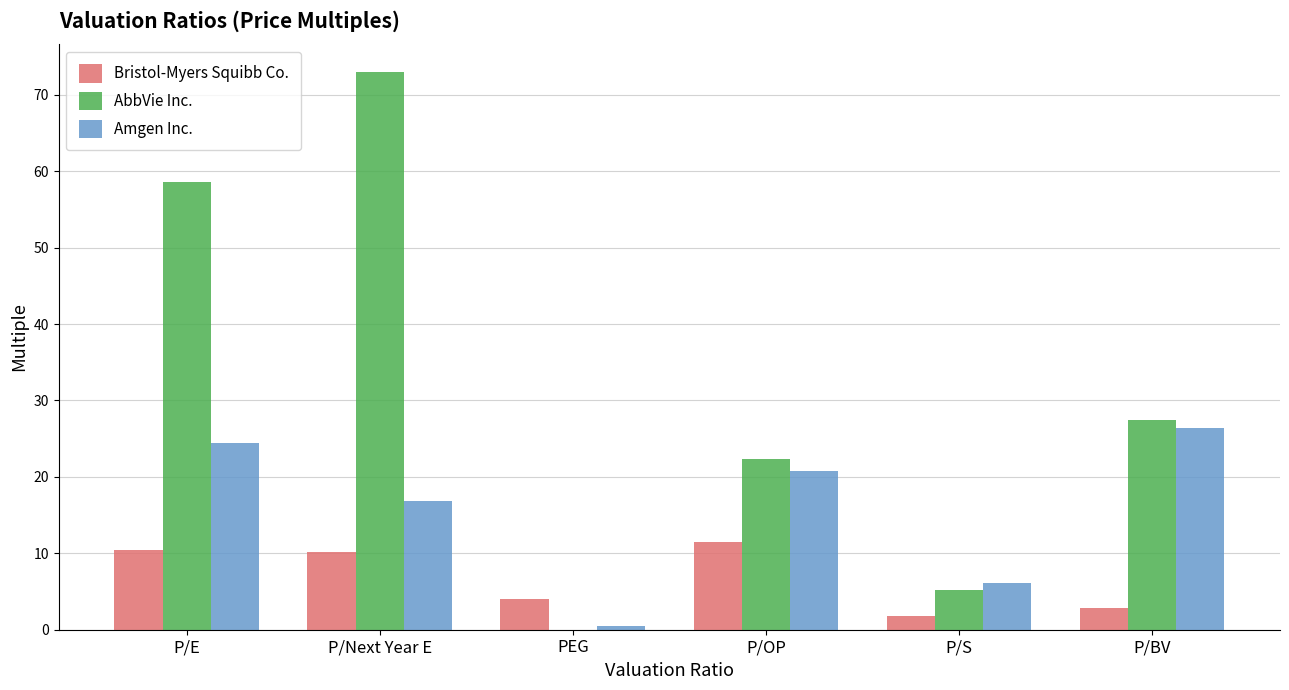

What is the highest value of the Amgen Inc. series?

26.3